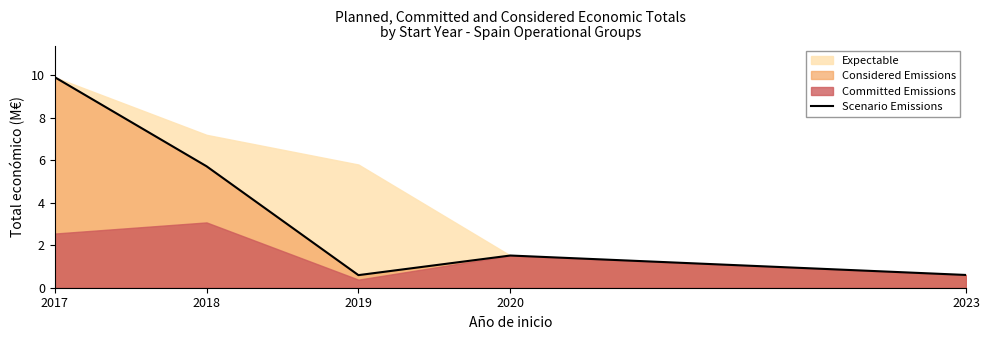

Which label corresponds to the largest value in the chart?

2017